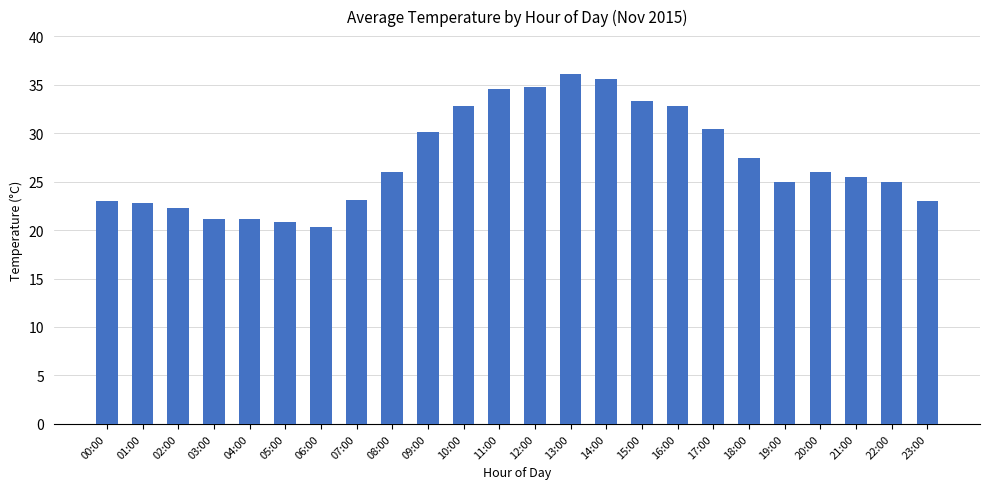

What is the approximate value at 00:00?

23.0